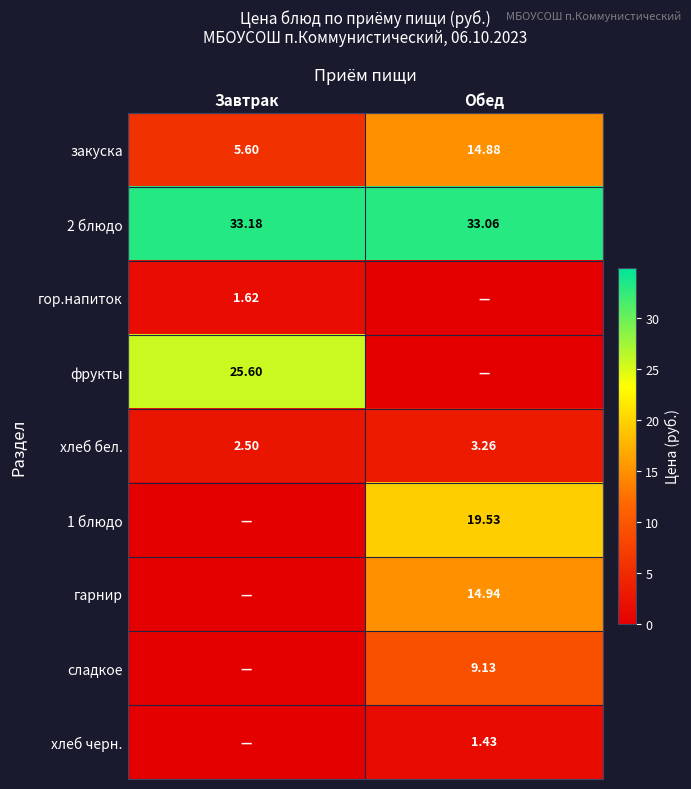

At how many categories does at least one series exceed 23?

2